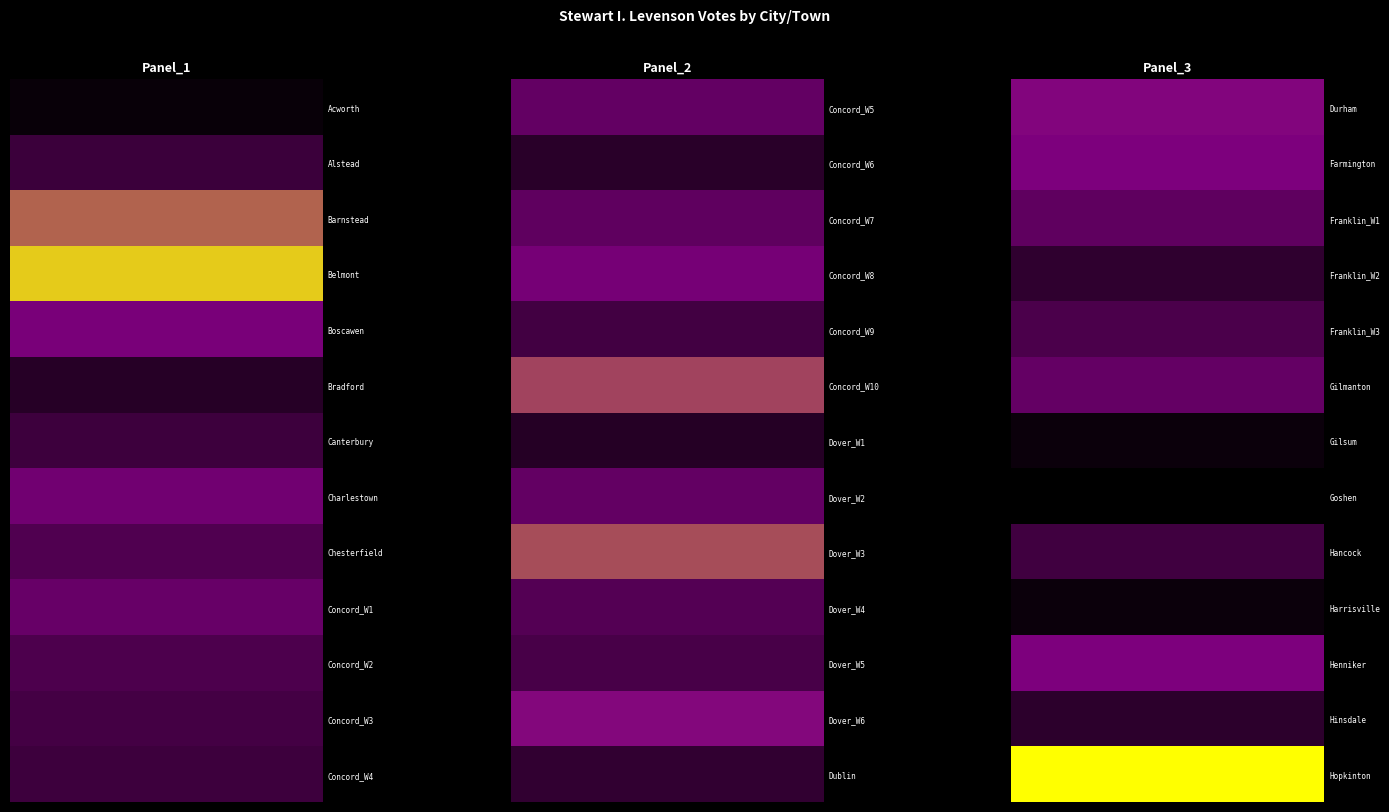

At how many categories does at least one series exceed 330?

30